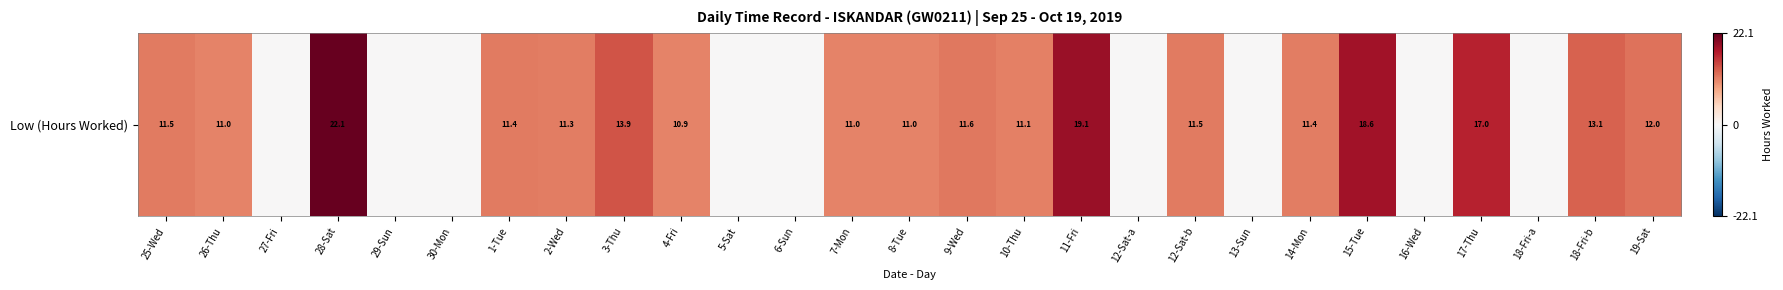

At which category does the chart reach its peak across all series?

28-Sat